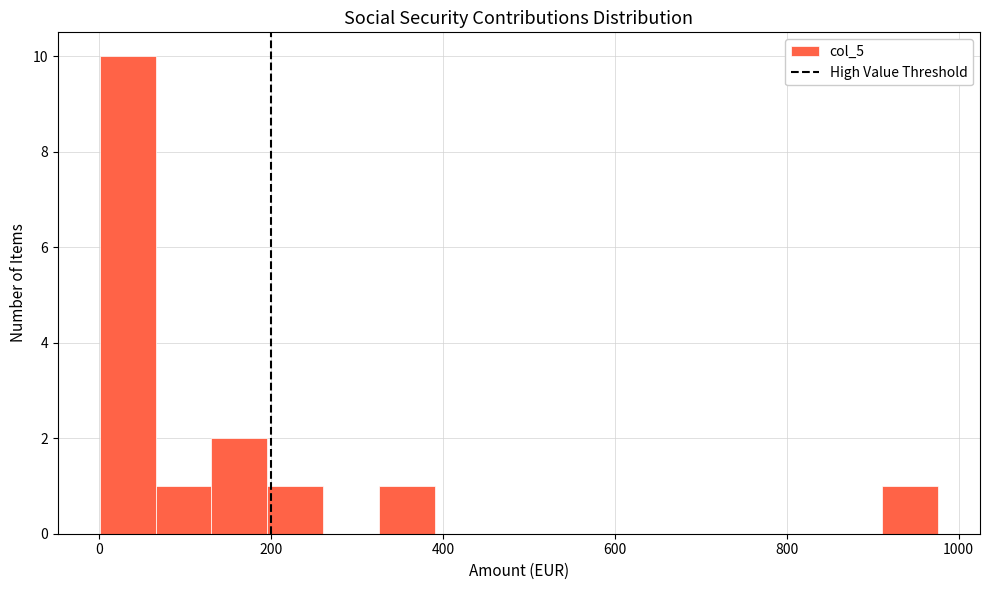

Read against the x-axis, roughly where is the centre of the tallest bar?

40